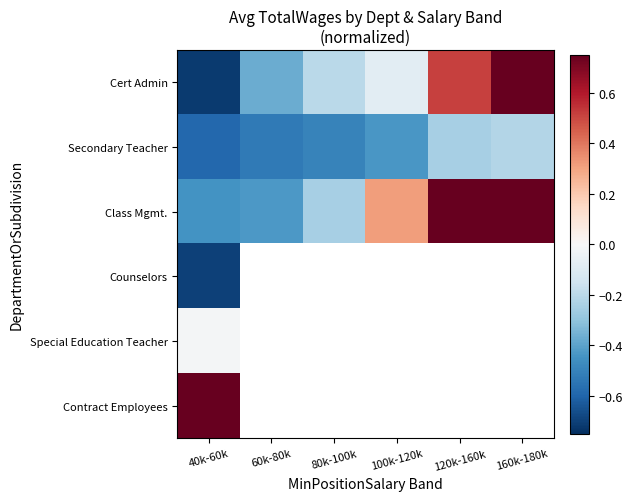

Count the number of data series in this chart.

6